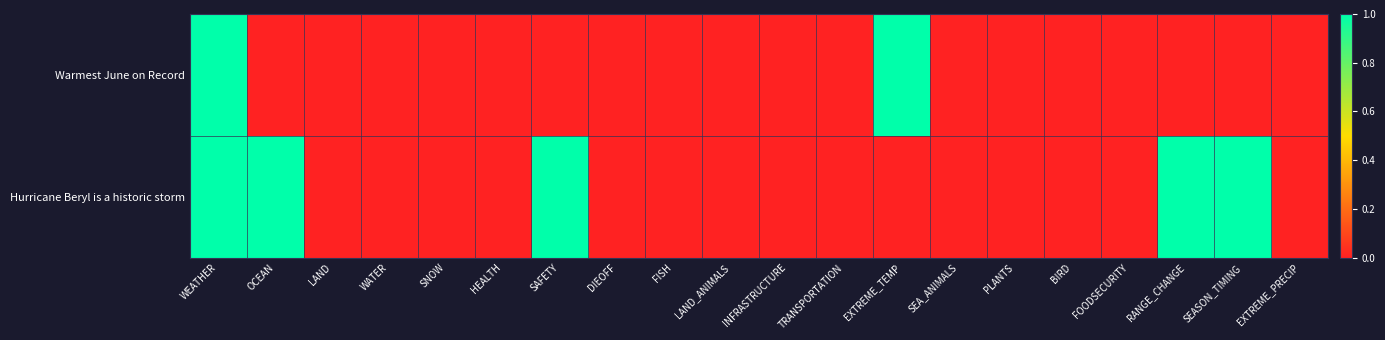

Reading left to right, what are all the values shown in this chart?

Warmest June on Record: WEATHER=1	OCEAN=0	LAND=0	WATER=0	SNOW=0	HEALTH=0	SAFETY=0	DIEOFF=0	FISH=0	LAND_ANIMALS=0	INFRASTRUCTURE=0	TRANSPORTATION=0	EXTREME_TEMP=1	SEA_ANIMALS=0	PLANTS=0	BIRD=0	FOODSECURITY=0	RANGE_CHANGE=0	SEASON_TIMING=0	EXTREME_PRECIP=0
Hurricane Beryl is a historic storm: WEATHER=1	OCEAN=1	LAND=0	WATER=0	SNOW=0	HEALTH=0	SAFETY=1	DIEOFF=0	FISH=0	LAND_ANIMALS=0	INFRASTRUCTURE=0	TRANSPORTATION=0	EXTREME_TEMP=0	SEA_ANIMALS=0	PLANTS=0	BIRD=0	FOODSECURITY=0	RANGE_CHANGE=1	SEASON_TIMING=1	EXTREME_PRECIP=0